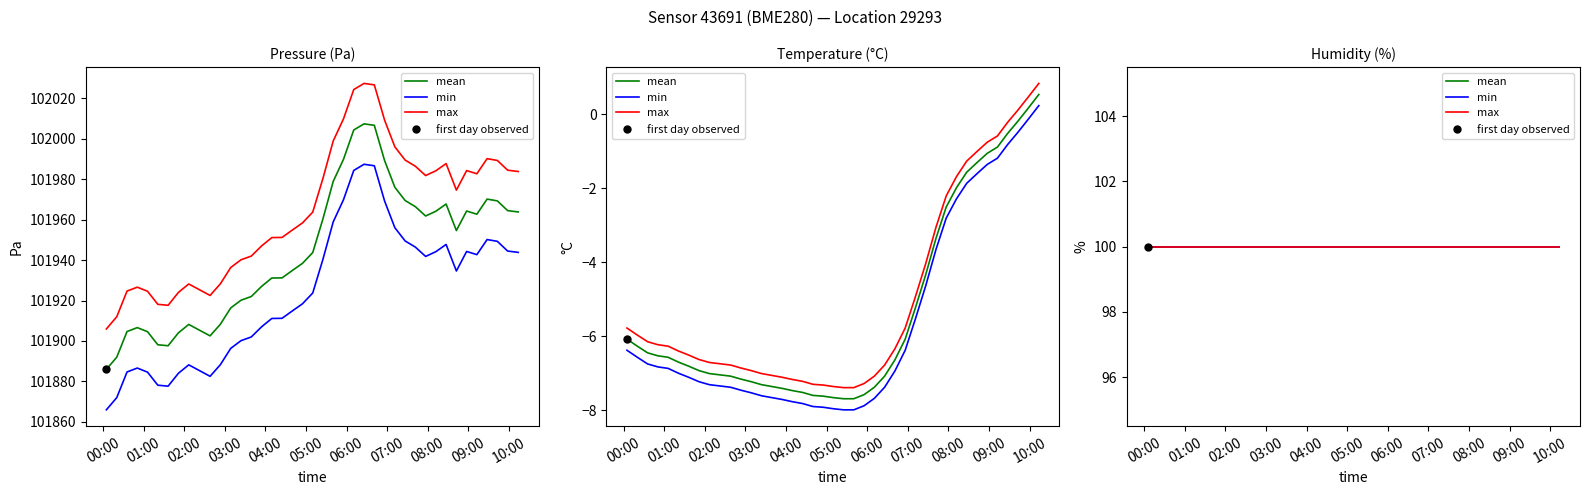

What is the difference between the maximum and minimum values in the pressure series?

121.4